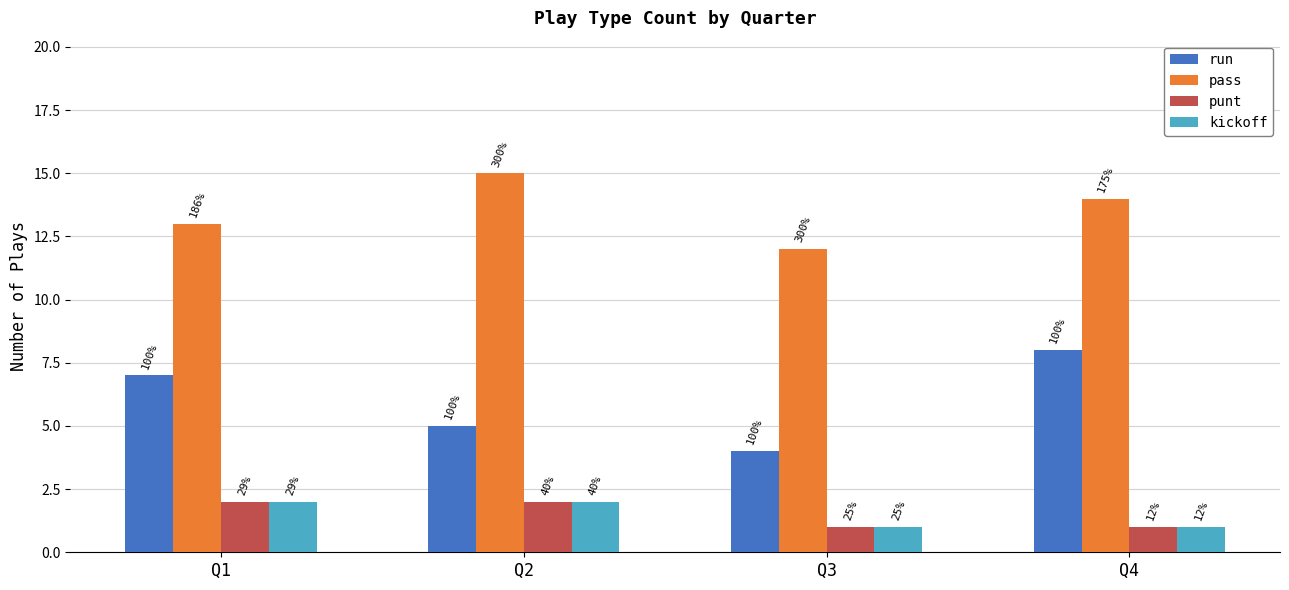

What are all the series names shown in the legend?

run, pass, punt, kickoff